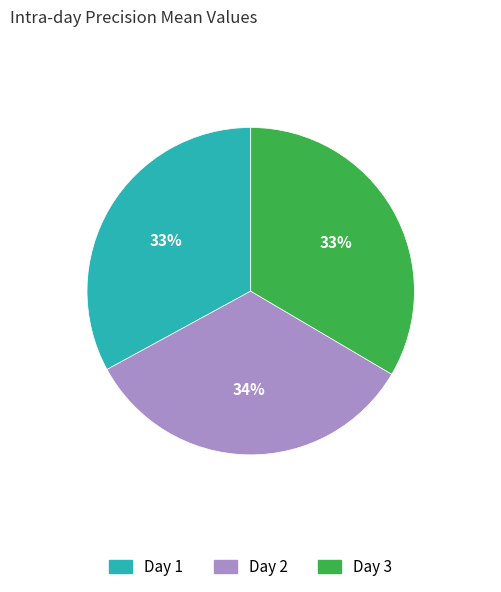

How many slices are in this pie chart?

3